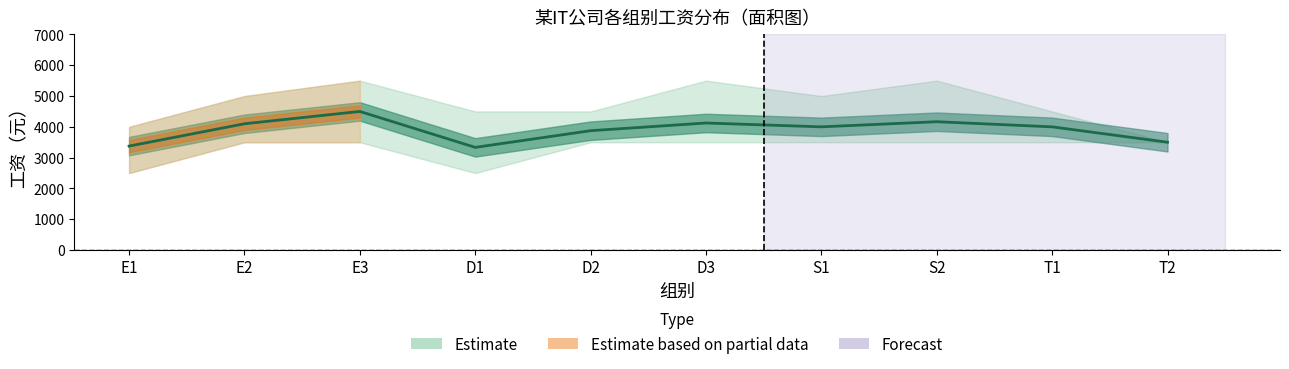

Where does the data first go above 4000?

E2